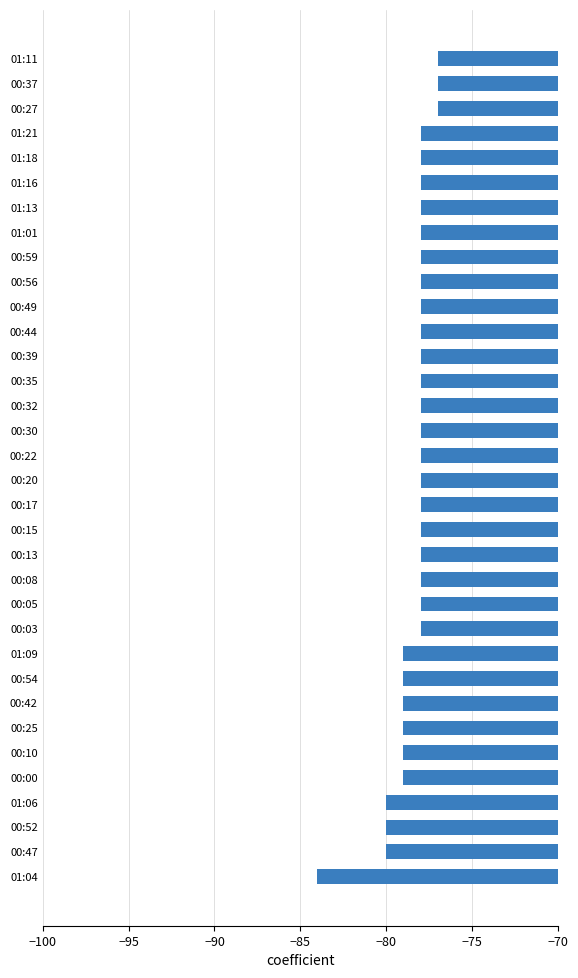

The chart shows a value of -78 at 00:05. True or false?

True